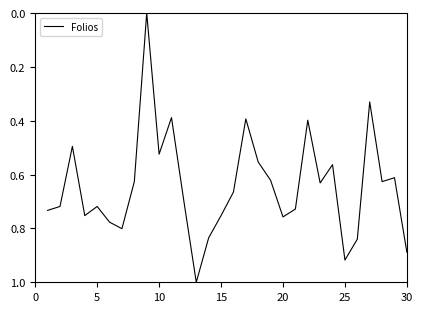

True or false: there are more than 2 points higher than both neighbors.

True